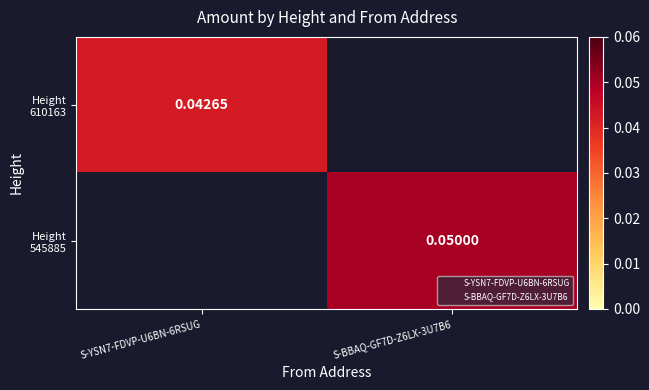

What is the sum of all Height 545885 values?

0.1